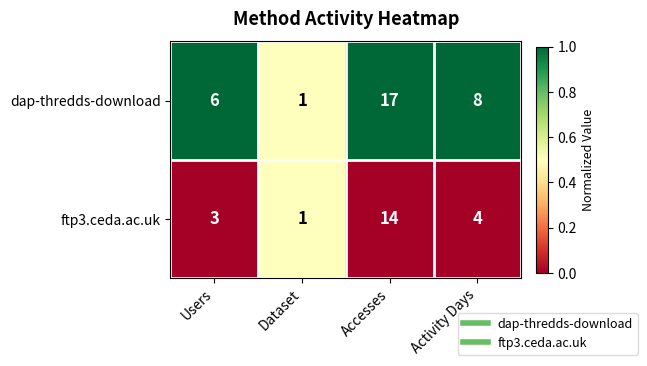

What is the greatest value displayed?

17